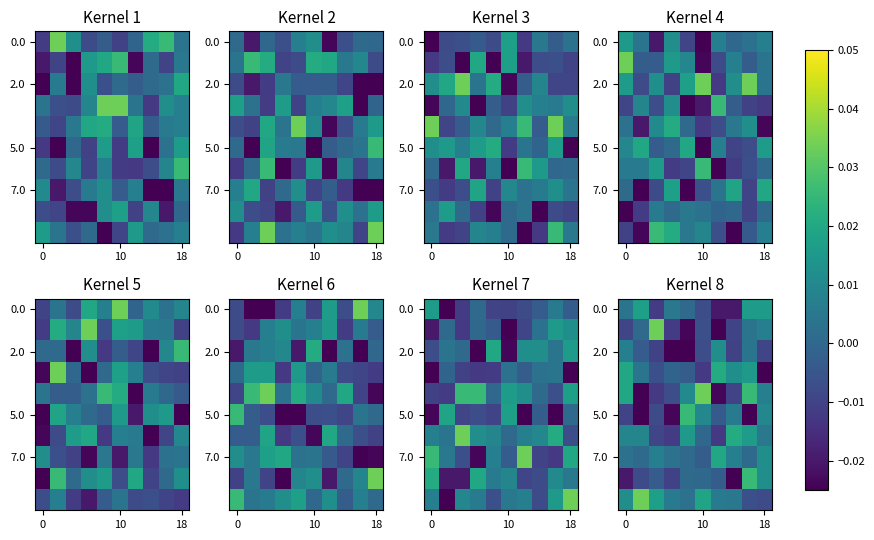

At which category is the sum across all series the highest?

8